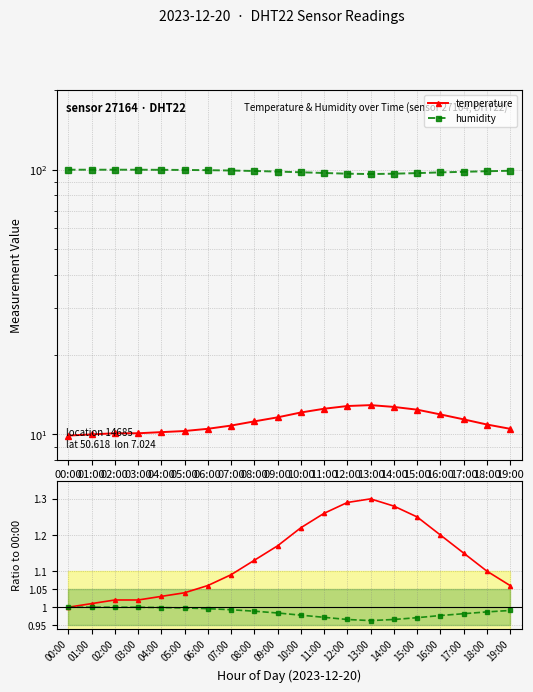

Is it true that humidity equals 1.0 at 10:00?

True